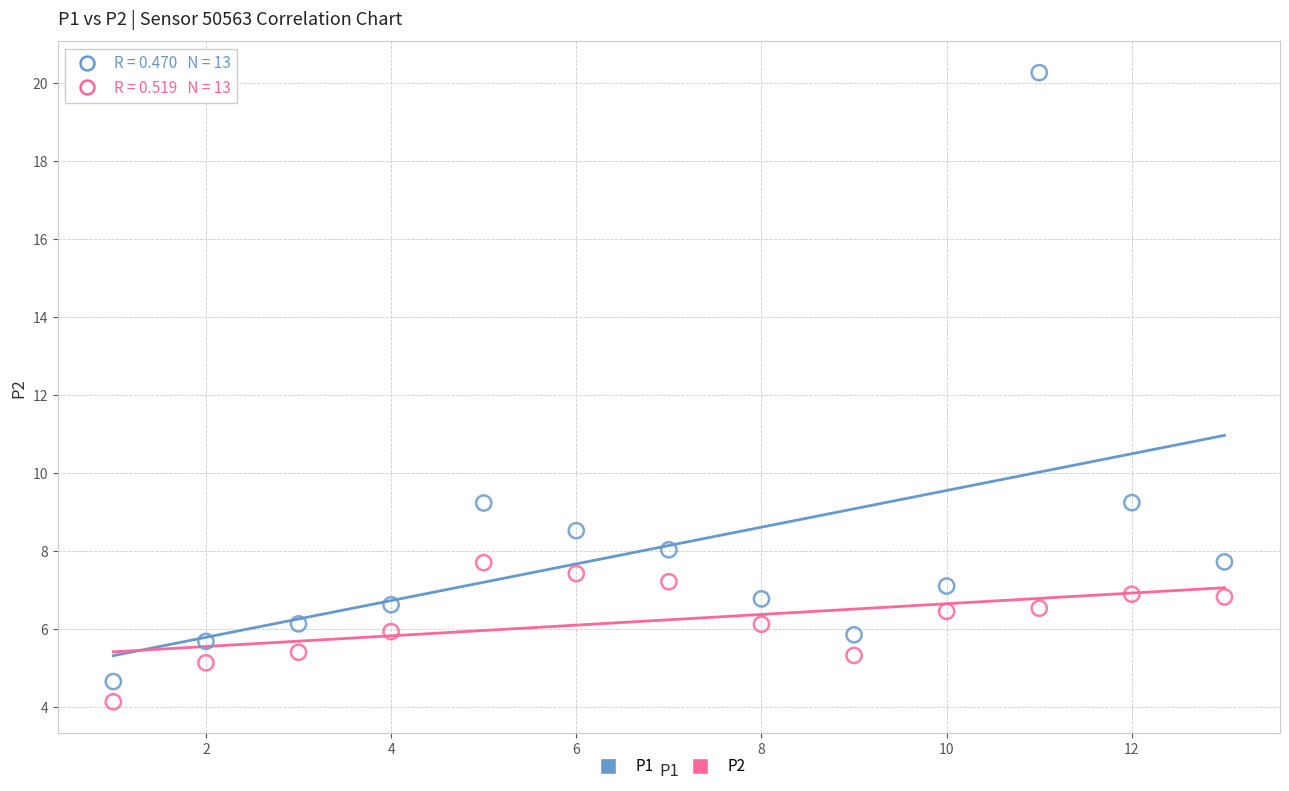

Which series contains the lowest Y value?

P2